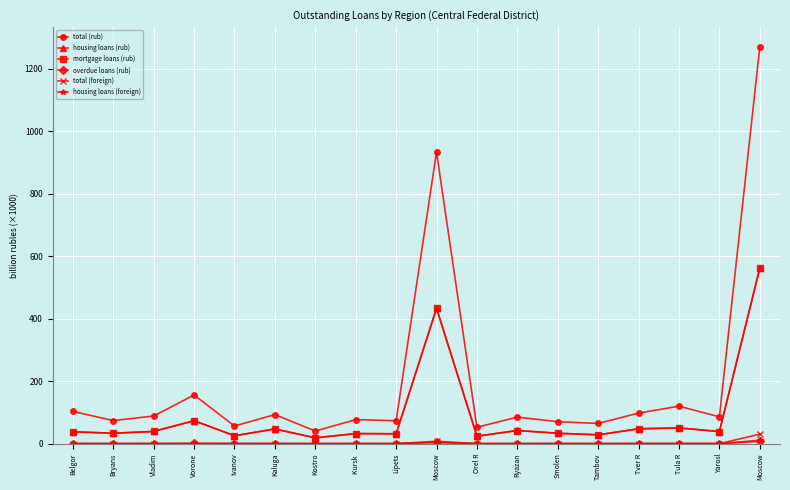

How many distinct data groups are displayed?

6